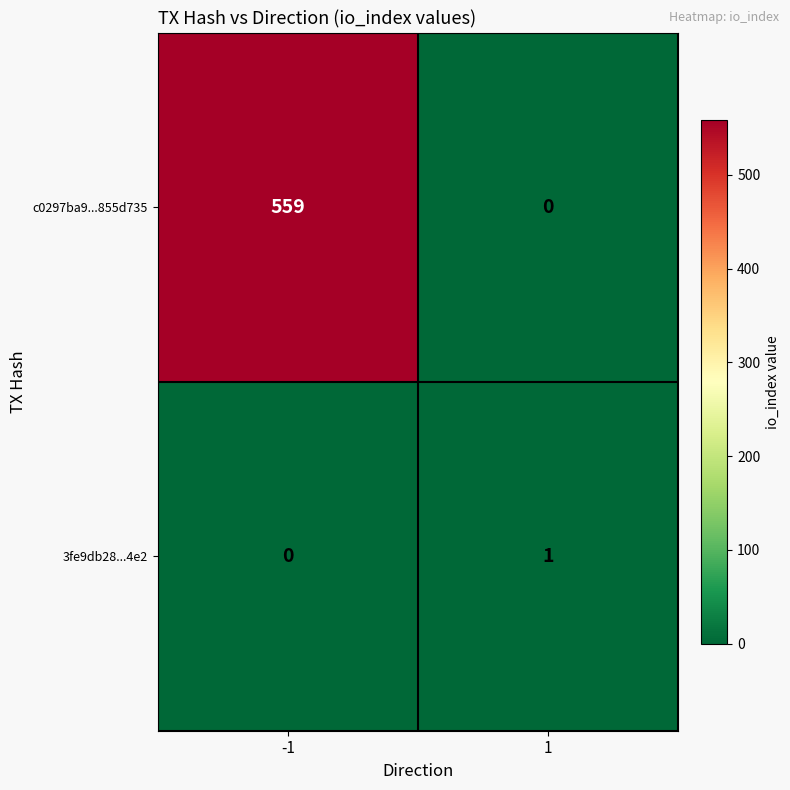

How many values in the 3fe9db28...4e2 series are below 1?

1